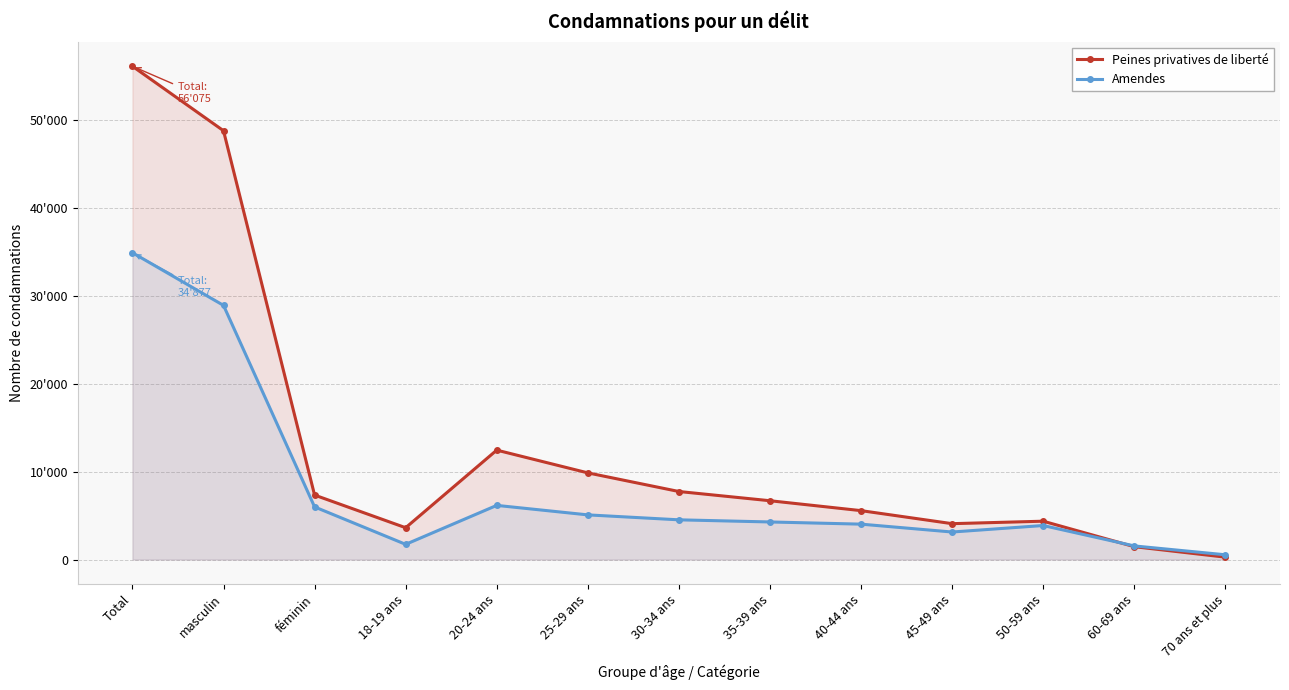

Rank the series at 60-69 ans from lowest to highest value.

Peines privatives de liberté, Amendes